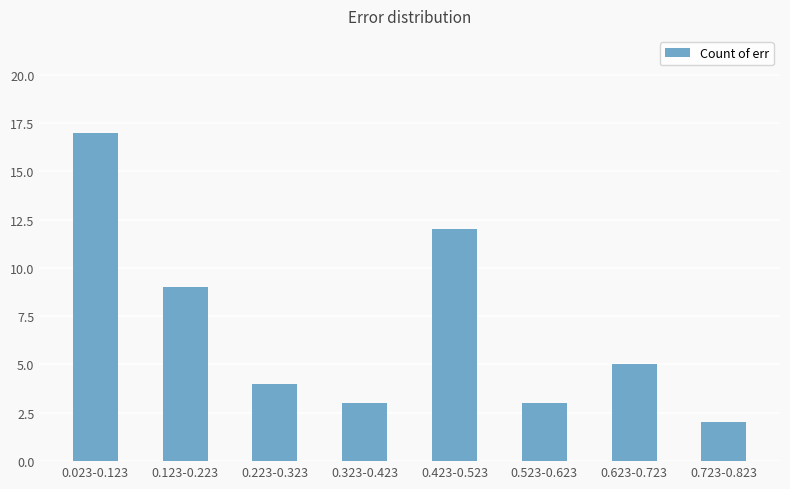

Between 0.623-0.723 and 0.023-0.123, which is larger?

0.023-0.123